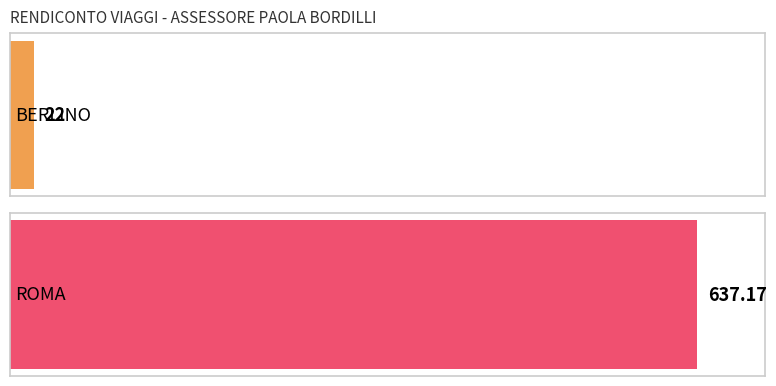

Reading right to left, transcribe all the data shown in this chart.

ROMA=637.2	BERLINO=22.0